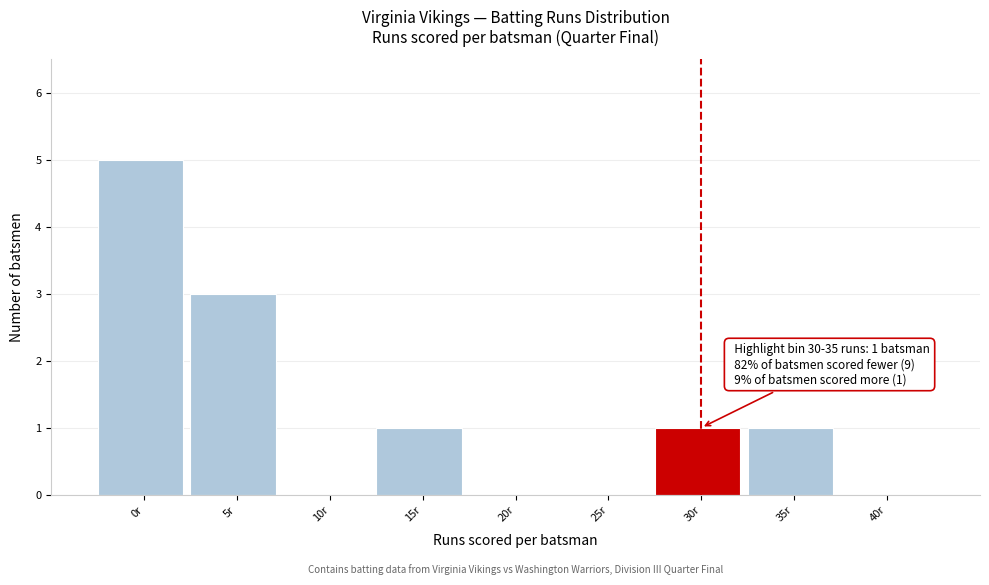

Reading left to right, list all the values displayed in this chart.

0r=5	5r=3	10r=0	15r=1	20r=0	25r=0	30r=1	35r=1	40r=0